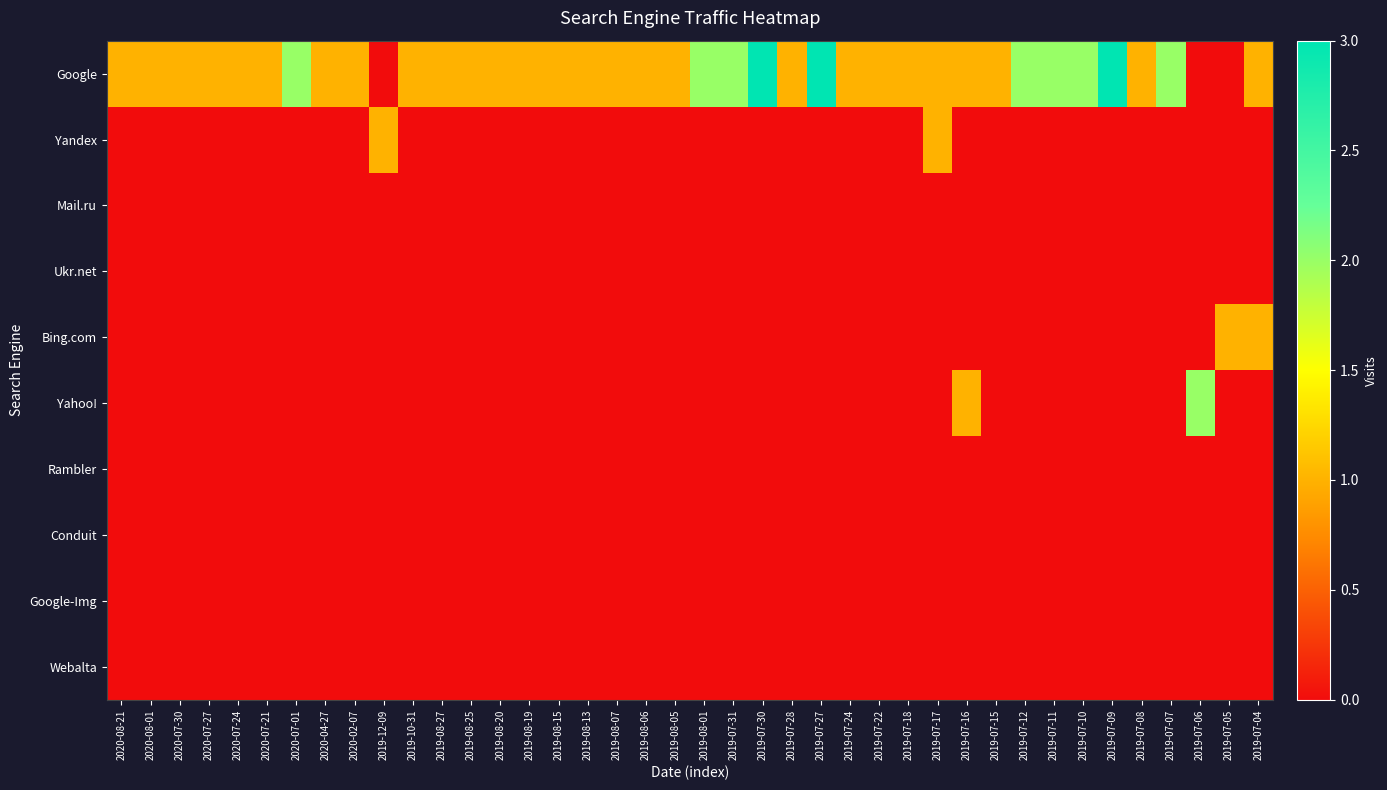

Which series has the largest total across all categories?

Google